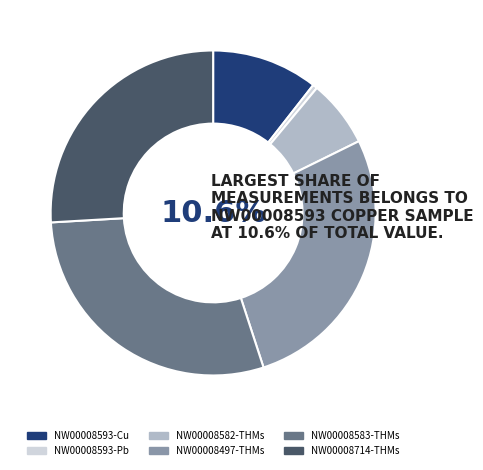

To the nearest percent, what is the combined percentage of NW00008497-THMs and NW00008714-THMs?

53%